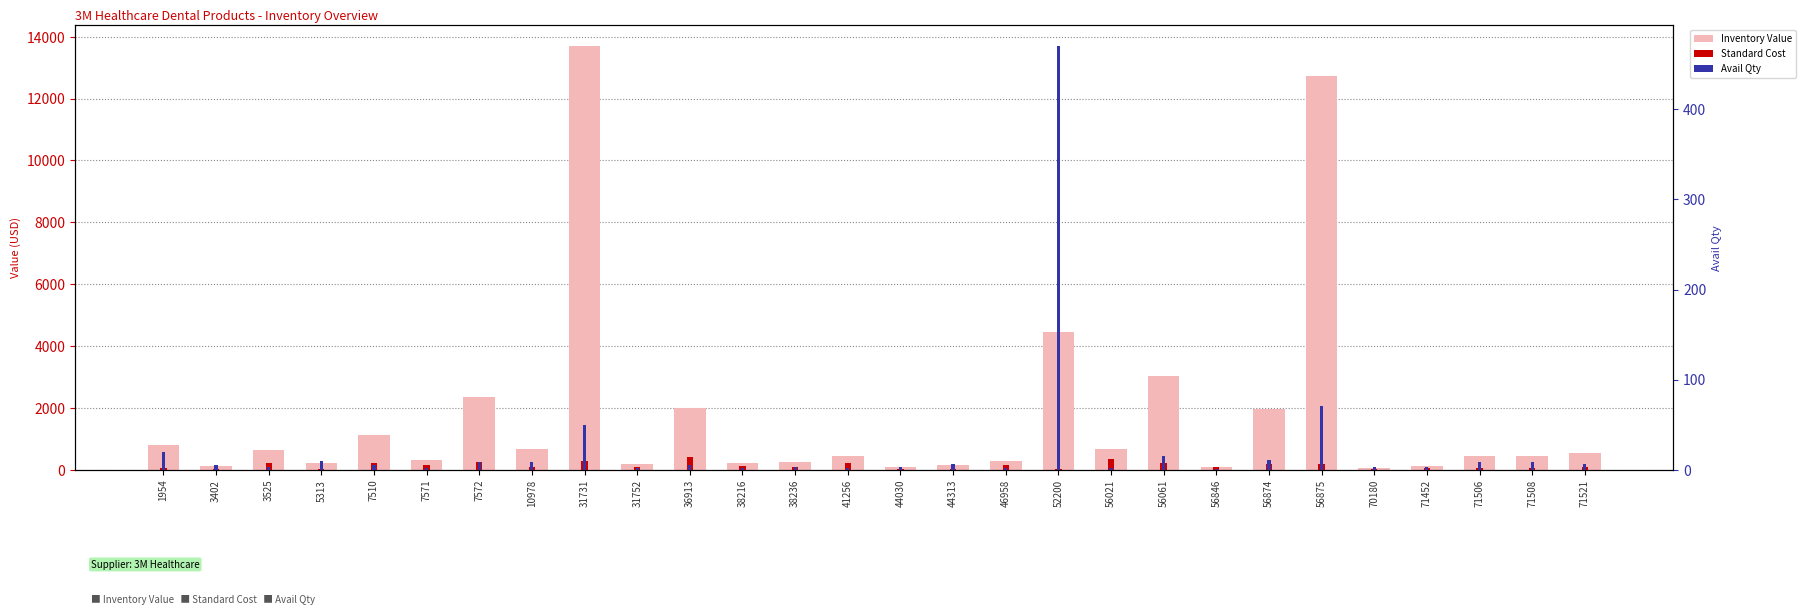

How many data points in Inventory Value are above 439?

14